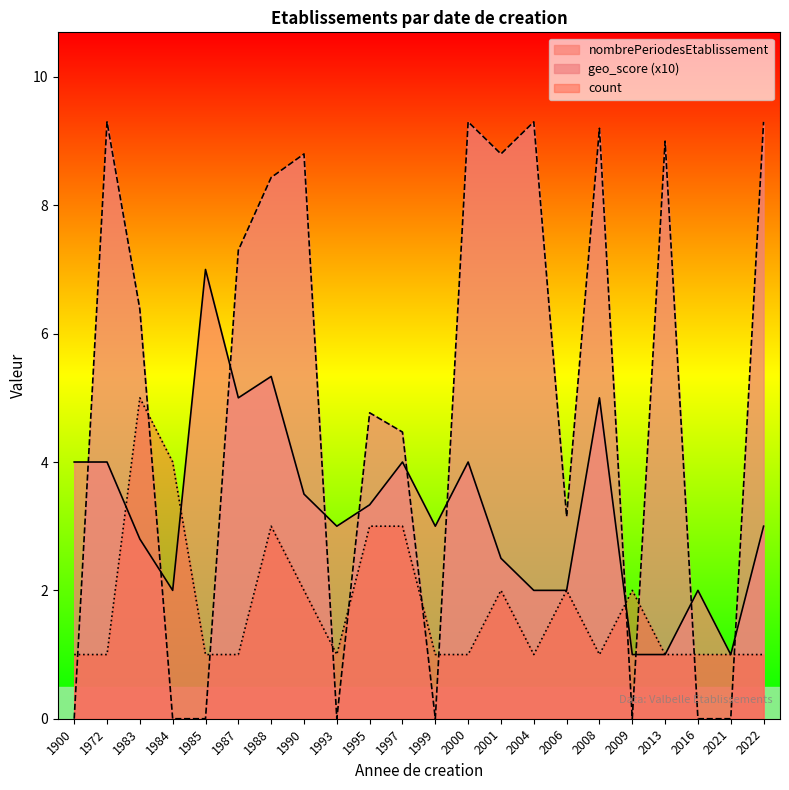

Is it true that count equals 1.4 at 2021?

False